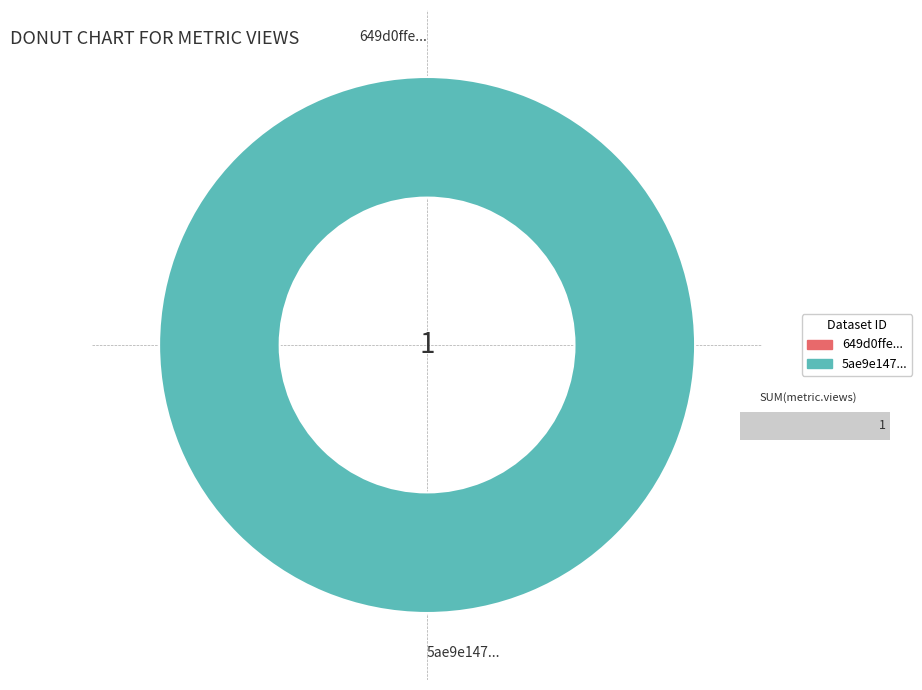

How many slices are in this pie chart?

2